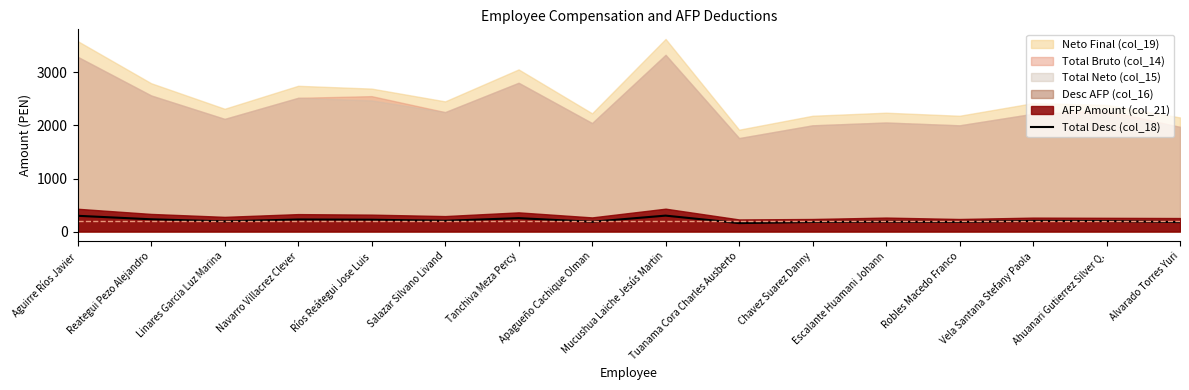

What is the difference between the values at Alvarado Torres Yuri and Escalante Huamani Johann?

7.4